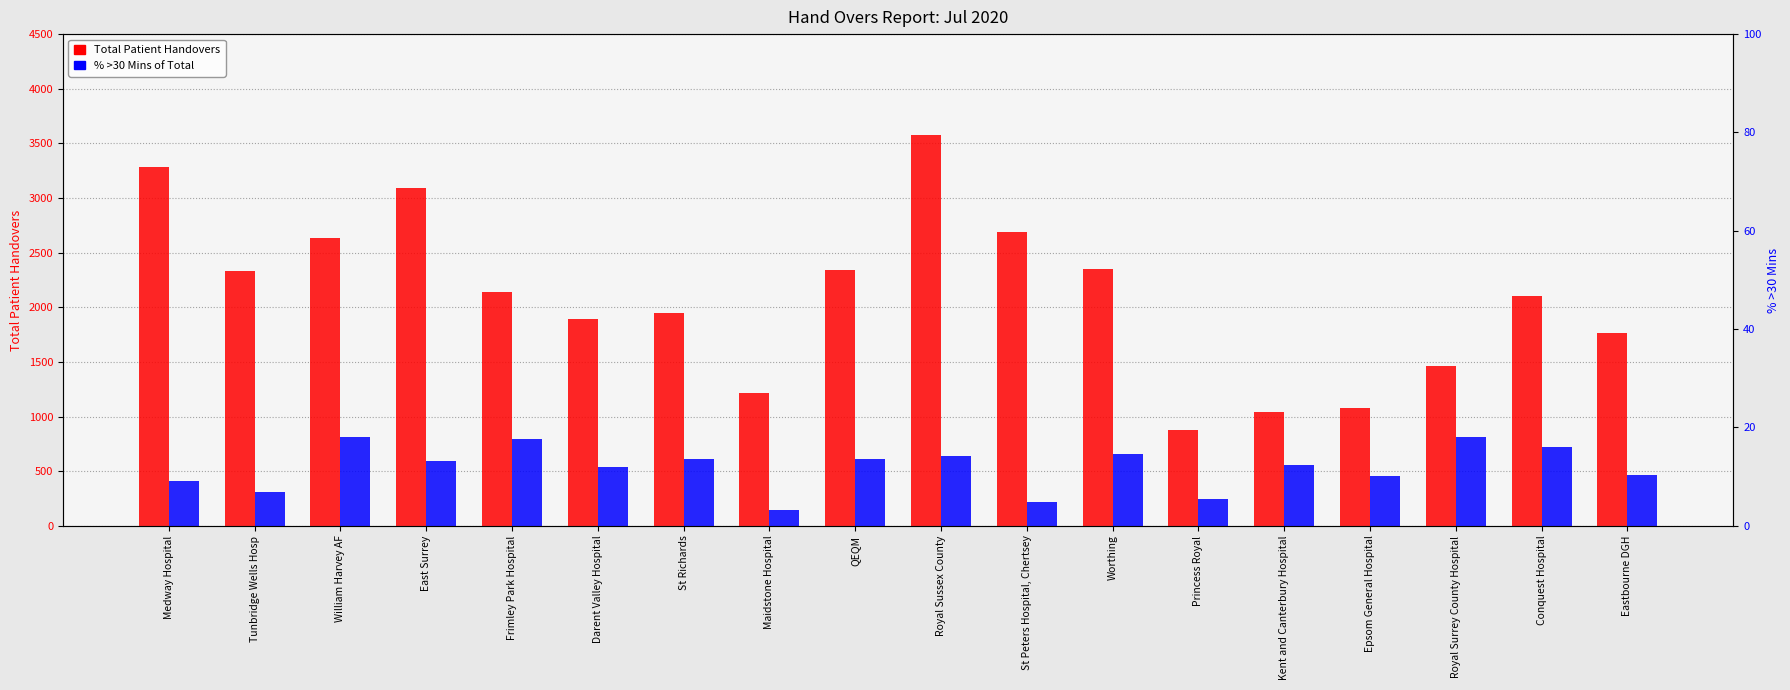

What is the label of the 13th bar from the right?

Darent Valley Hospital